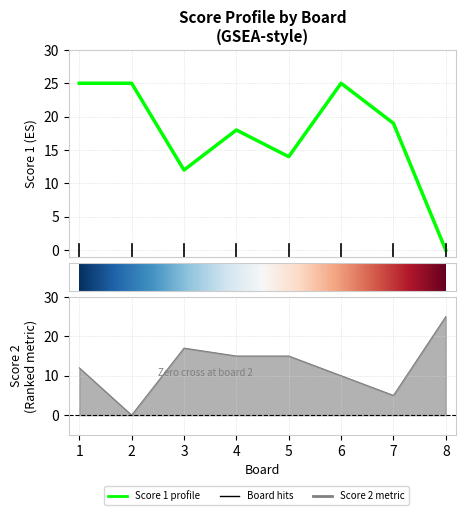

True or false: Score 1 has a value of 12 at 3.

True